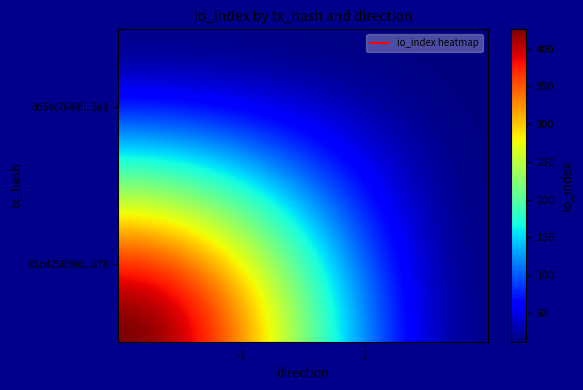

At how many categories does at least one series exceed 226?

1